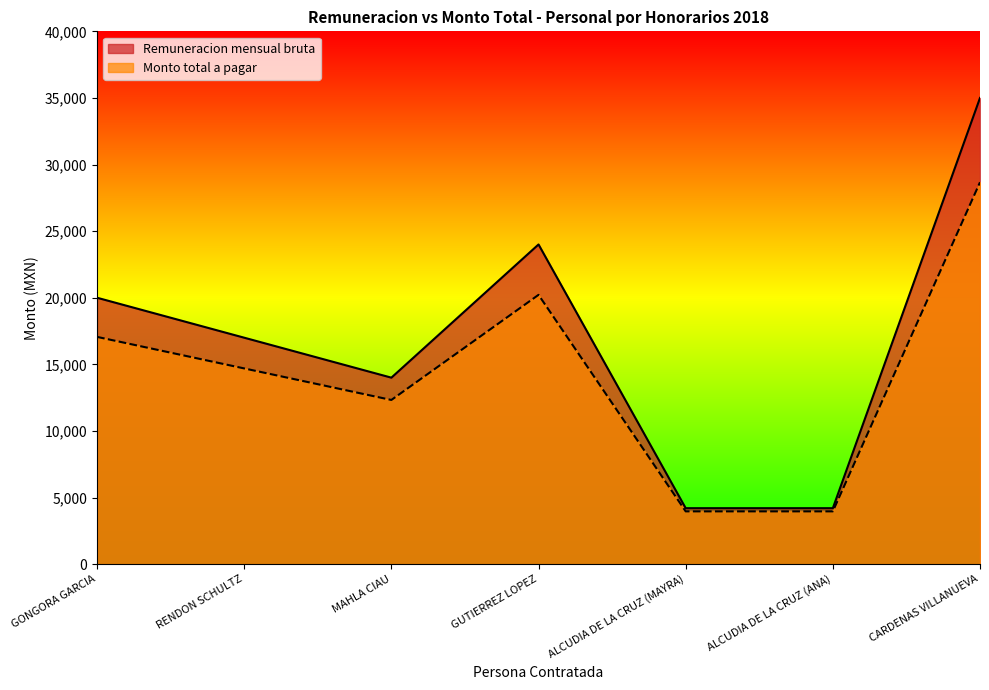

Reading right to left, extract all data points from this chart.

Remuneracion mensual bruta: CARDENAS VILLANUEVA=35000.0	ALCUDIA DE LA CRUZ (ANA)=4201.6	ALCUDIA DE LA CRUZ (MAYRA)=4201.6	GUTIERREZ LOPEZ=24000.0	MAHLA CIAU=14000.0	RENDON SCHULTZ=17000.0	GONGORA GARCIA=20000.0
Monto total a pagar: CARDENAS VILLANUEVA=28669.1	ALCUDIA DE LA CRUZ (ANA)=3961.8	ALCUDIA DE LA CRUZ (MAYRA)=3961.8	GUTIERREZ LOPEZ=20217.5	MAHLA CIAU=12325.4	RENDON SCHULTZ=14693.0	GONGORA GARCIA=17060.6